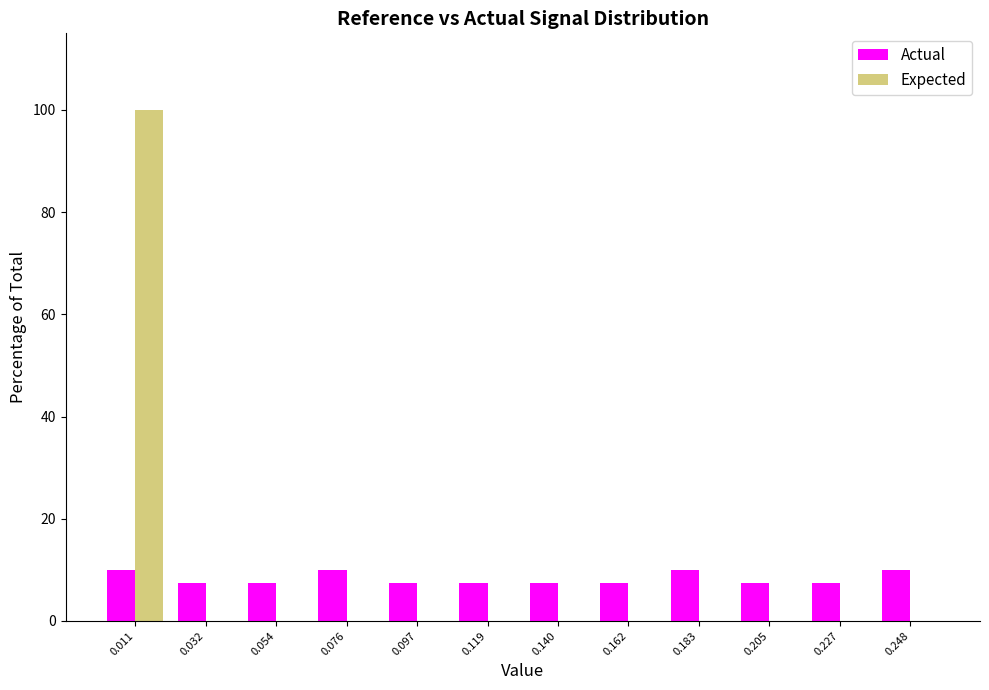

Reading left to right, transcribe this chart: for each range on the x-axis, give the height of each series' bar. Neither the bar edges nor the heights are printed on the chart, so give them approximately, as read against the axes.

0.000 to 0.020: Actual=10	Expected=100
0.020 to 0.045: Actual=8	Expected=0
0.045 to 0.065: Actual=8	Expected=0
0.065 to 0.085: Actual=10	Expected=0
0.085 to 0.110: Actual=8	Expected=0
0.110 to 0.130: Actual=8	Expected=0
0.130 to 0.150: Actual=8	Expected=0
0.150 to 0.175: Actual=8	Expected=0
0.175 to 0.195: Actual=10	Expected=0
0.195 to 0.215: Actual=8	Expected=0
0.215 to 0.235: Actual=8	Expected=0
0.235 to 0.260: Actual=10	Expected=0